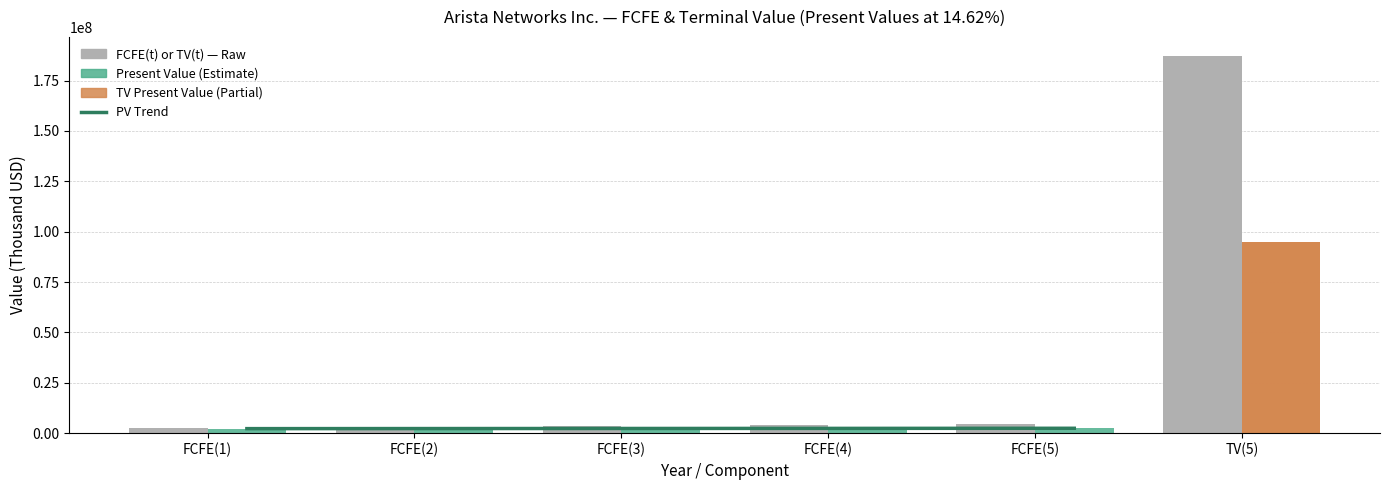

True or false: the data shows 3387473 at FCFE(1).

False